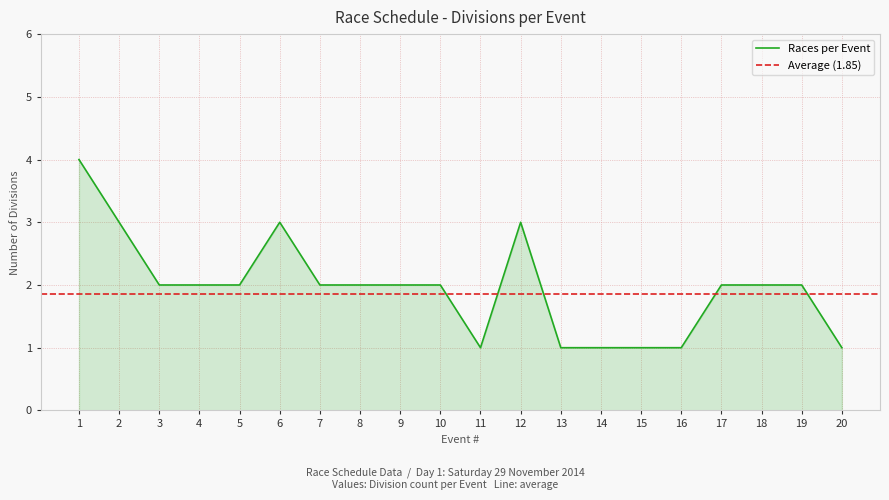

List the labels in order of value, largest first.

1, 2, 6, 12, 3, 4, 5, 7, 8, 9, 10, 17, 18, 19, 11, 13, 14, 15, 16, 20